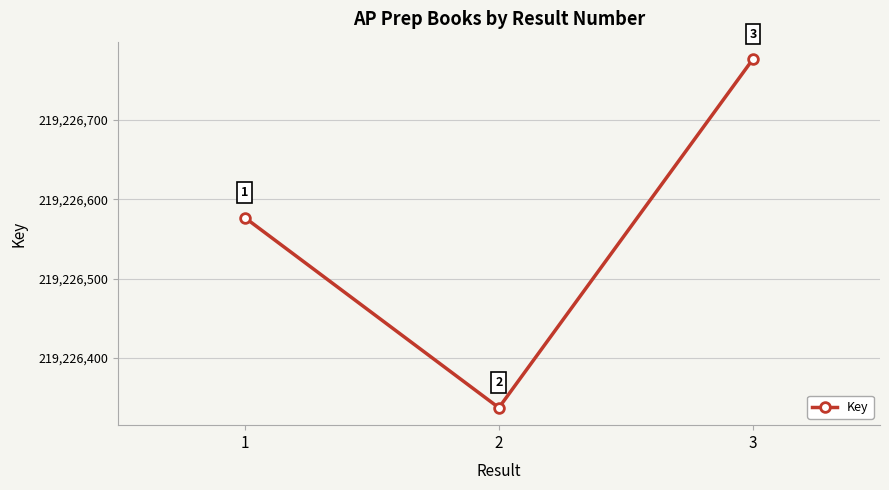

What is the smallest value displayed?

219226337